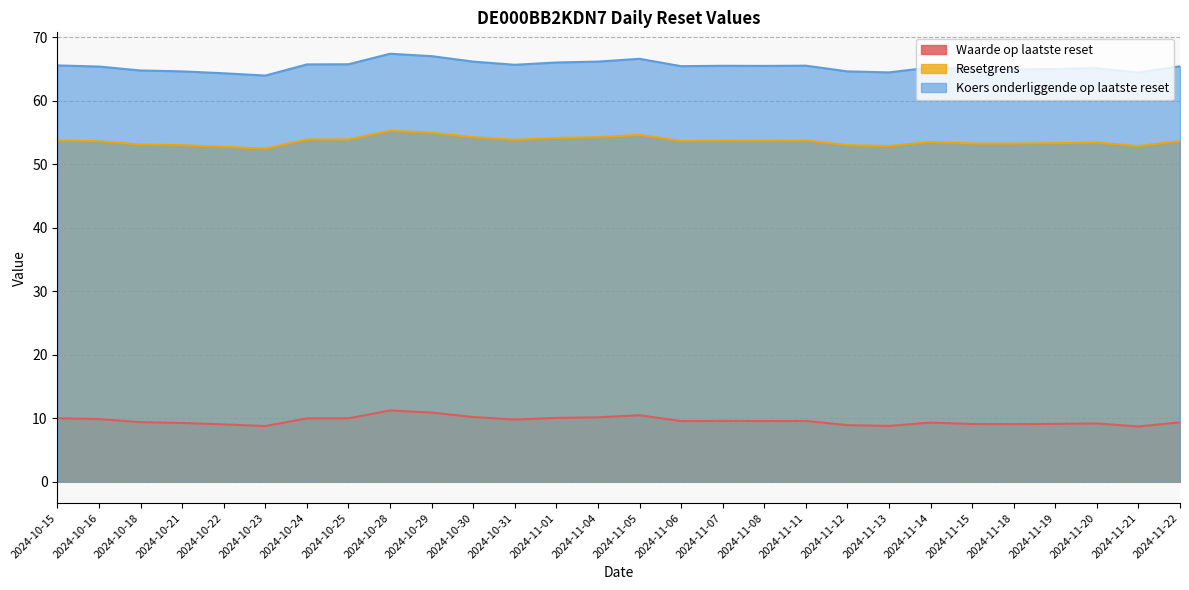

Is it true that Koers onderliggende op laatste reset equals 40.6 at 2024-10-16?

False